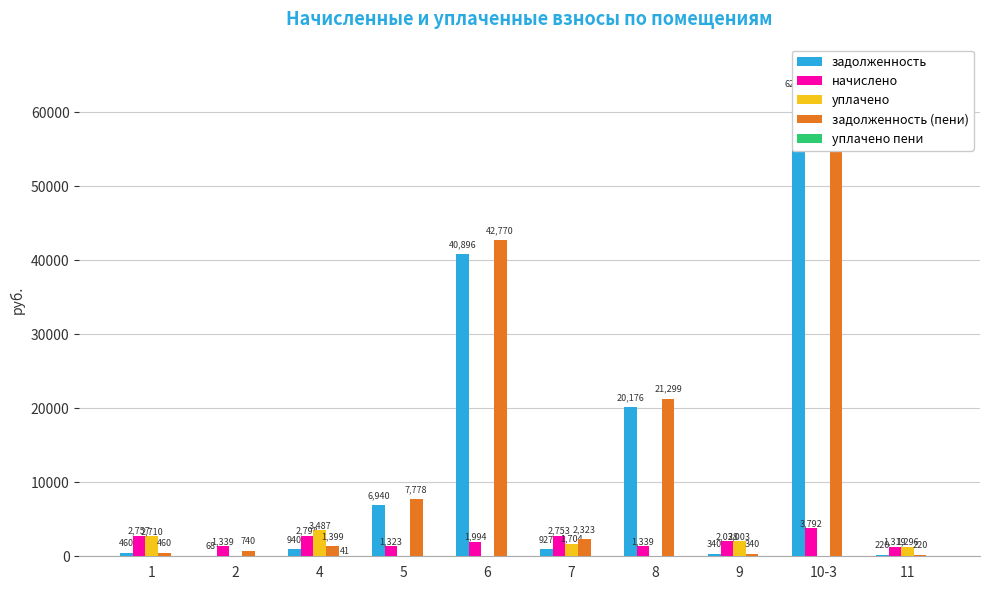

The value of уплачено at 5 is 0.0. True or false?

True